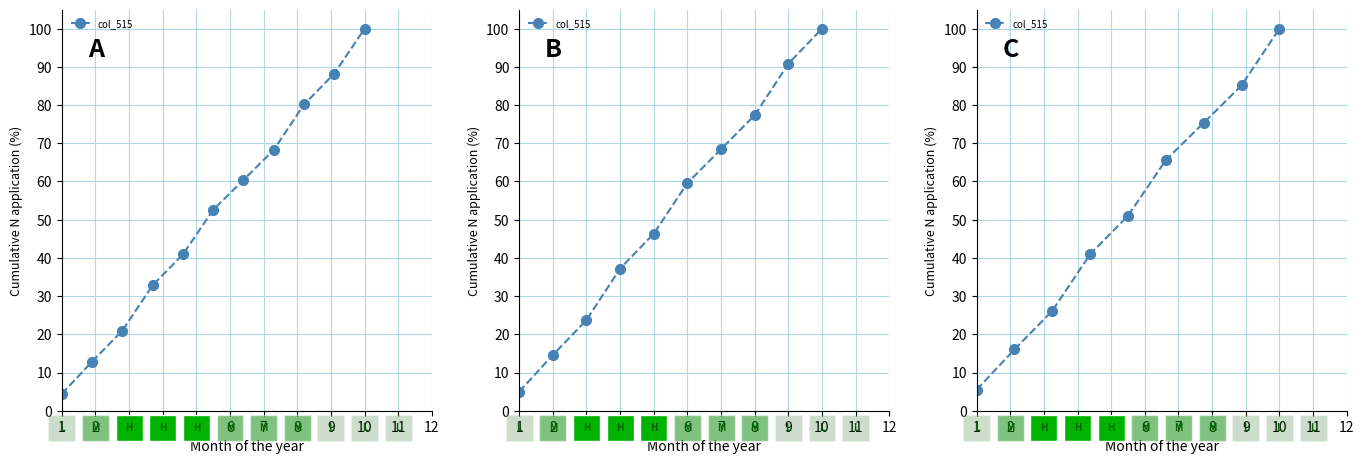

What is the value of the 2nd point from the left?

16.0